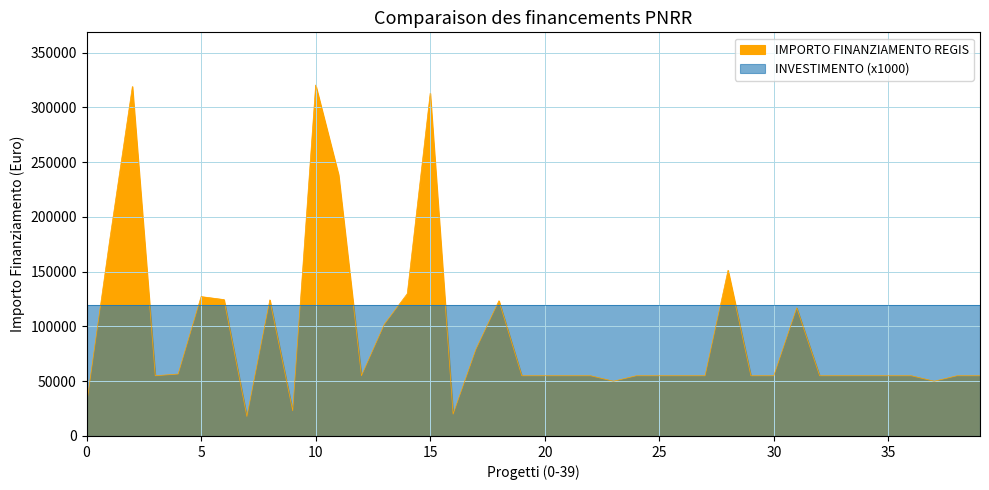

True or false: there are more than 2 points higher than both neighbors.

True